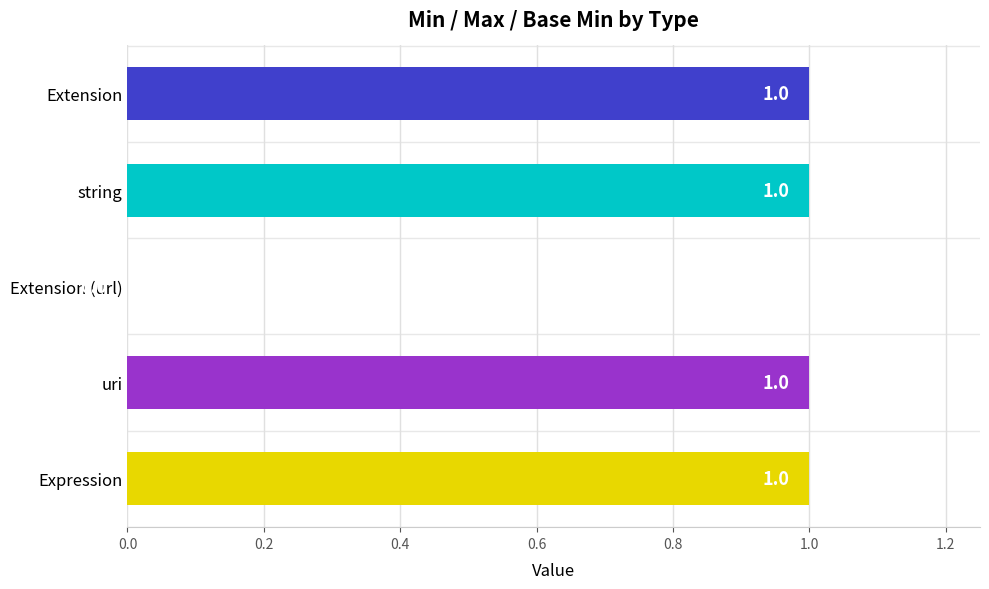

Reading bottom to top, list all the values displayed in this chart.

Expression=1	uri=1	Extension (url)=0	string=1	Extension=1